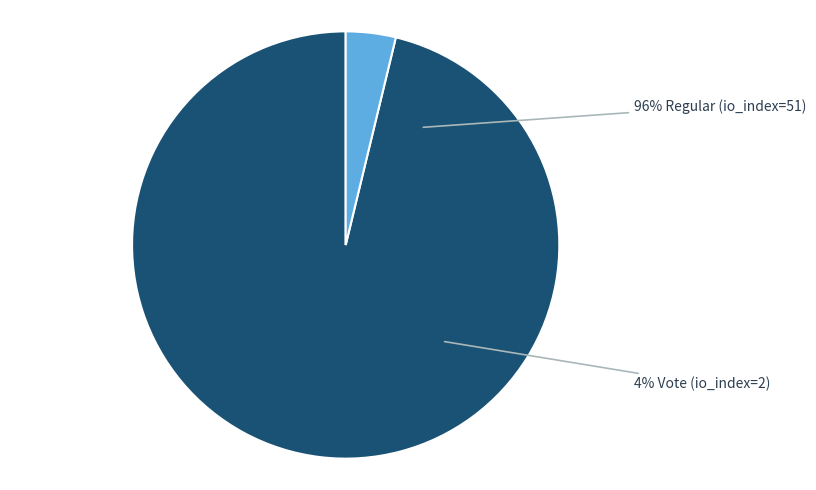

Is there a majority slice in this chart?

Yes